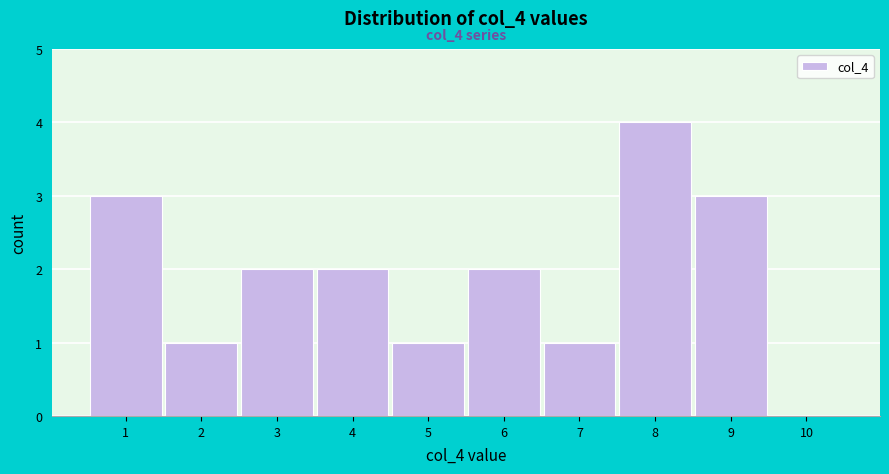

Over which range of the x-axis is the bar tallest?

7.5 to 8.5